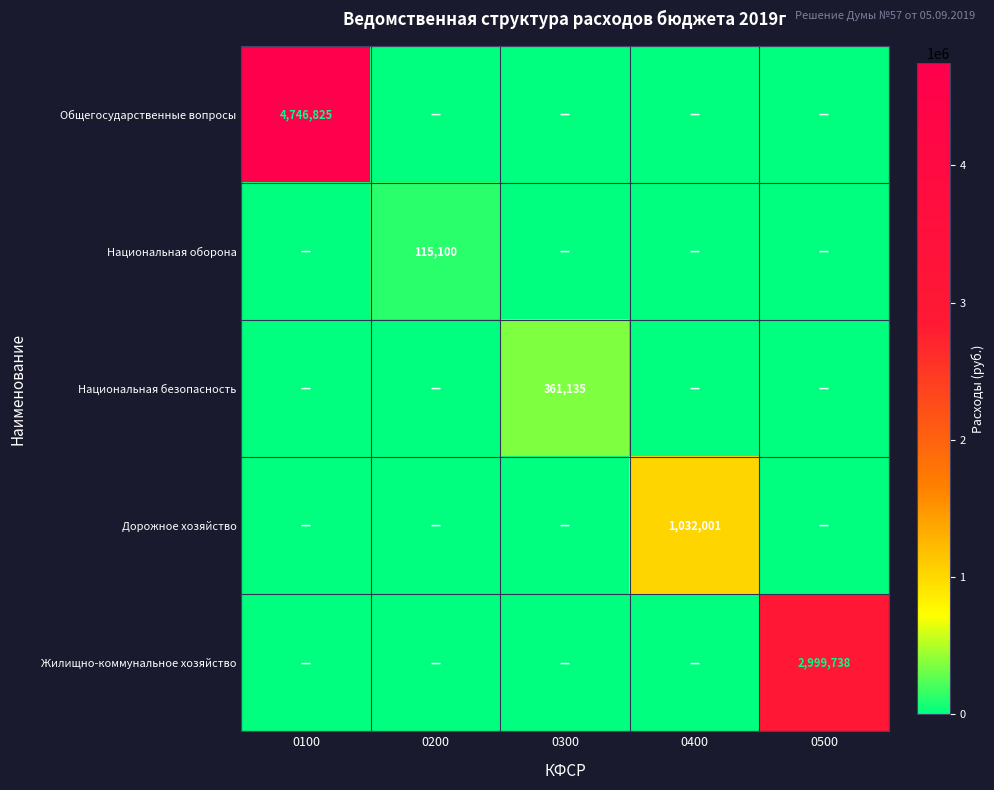

True or false: Дорожное хозяйство has a value of 1352285 at 0400.

False